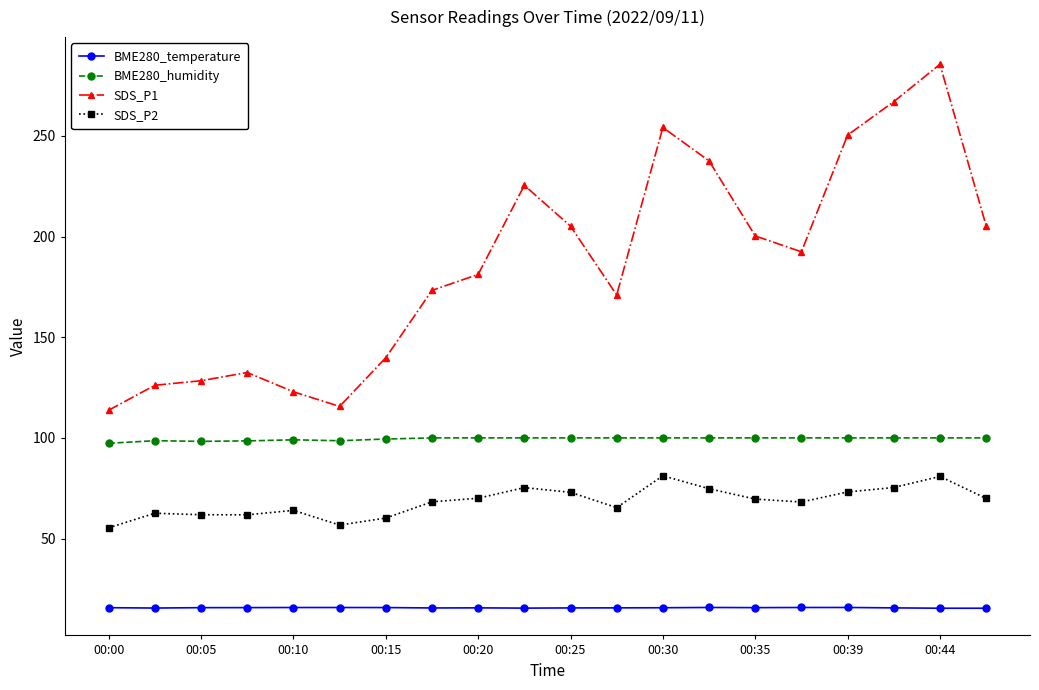

True or false: SDS_P2 has more than 0 interior local peaks.

True